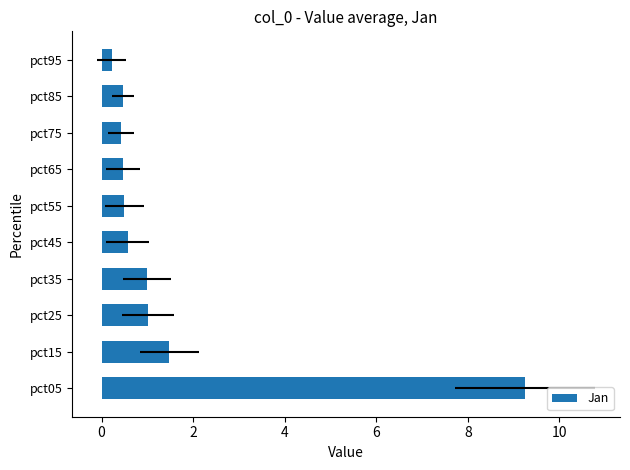

What is the change in value from pct15 to pct45?

-0.9